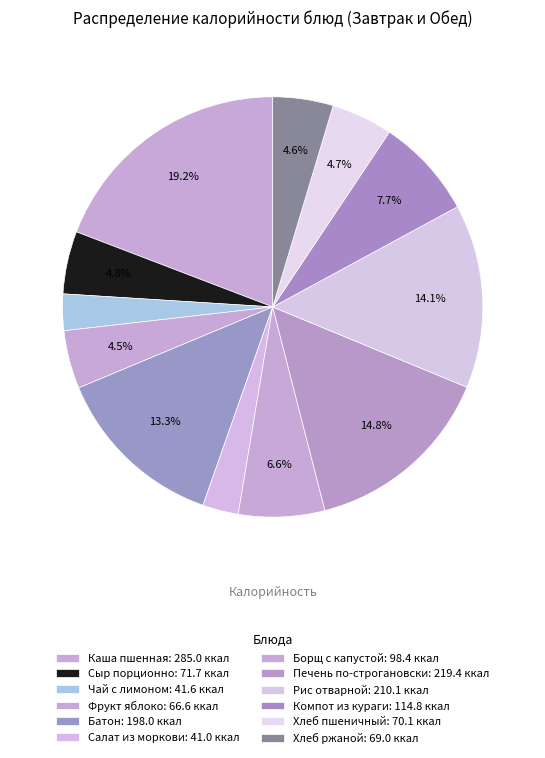

How many segments does this pie chart have?

12